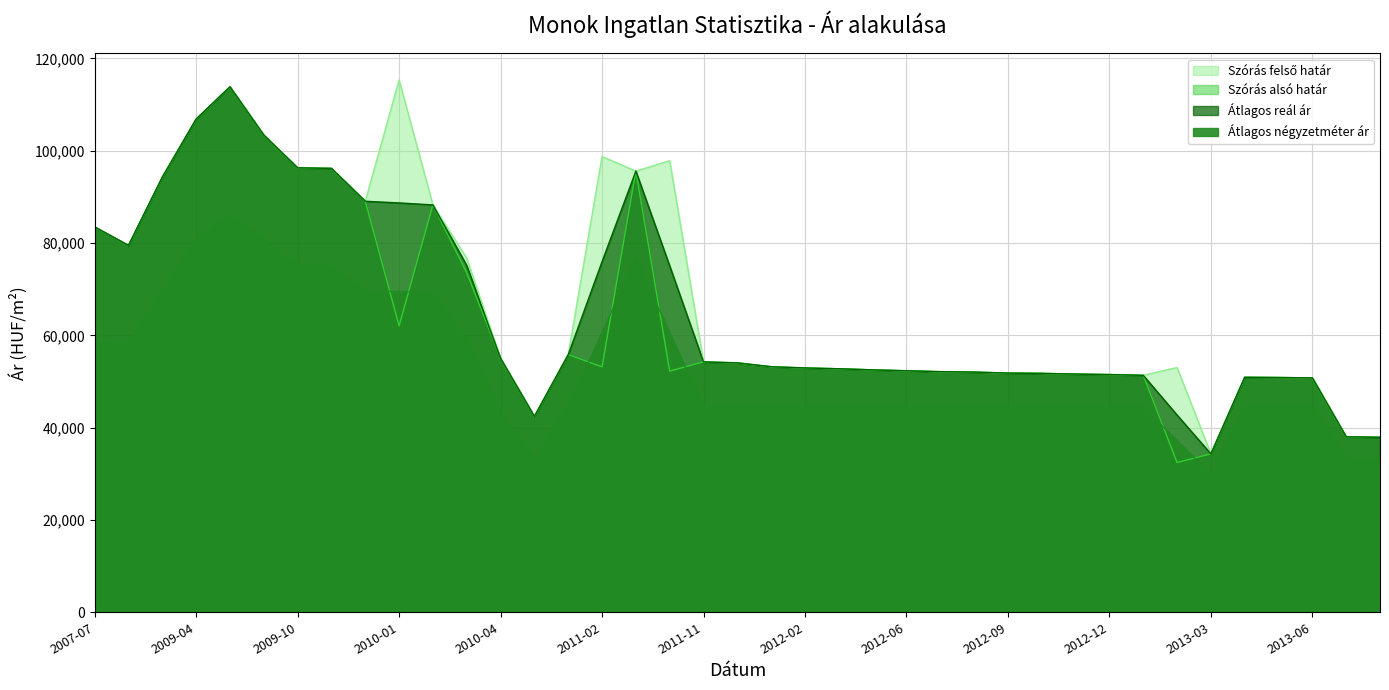

What is the label of the 25th point from the left?

2012-06